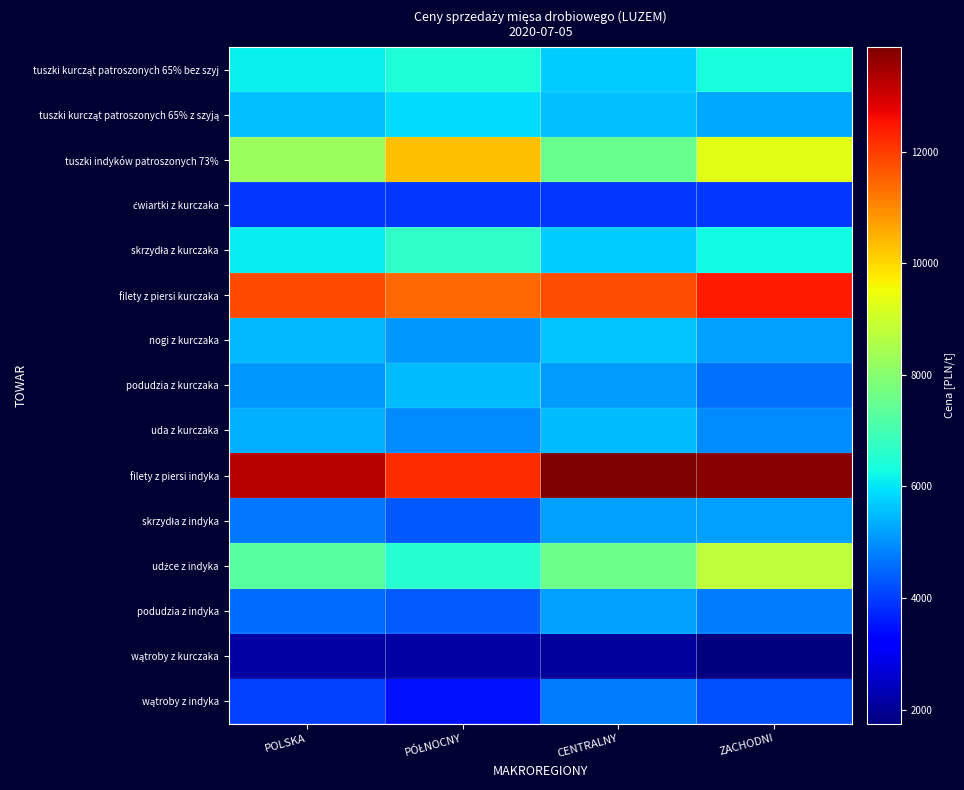

At PÓŁNOCNY, list the series in order from largest to smallest.

filety z piersi indyka, filety z piersi kurczaka, tuszki indyków patroszonych 73%, skrzydła z kurczaka, udźce z indyka, tuszki kurcząt patroszonych 65% bez szyj, tuszki kurcząt patroszonych 65% z szyją, podudzia z kurczaka, nogi z kurczaka, uda z kurczaka, podudzia z indyka, skrzydła z indyka, ćwiartki z kurczaka, wątroby z indyka, wątroby z kurczaka